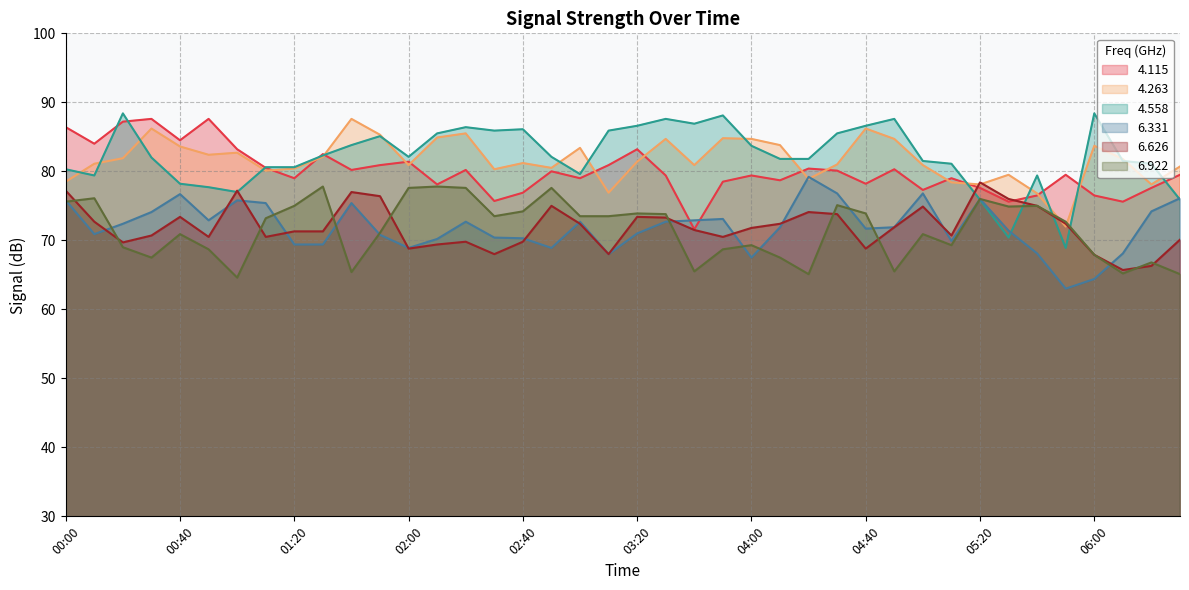

What is the label of the 15th point from the right?

04:10